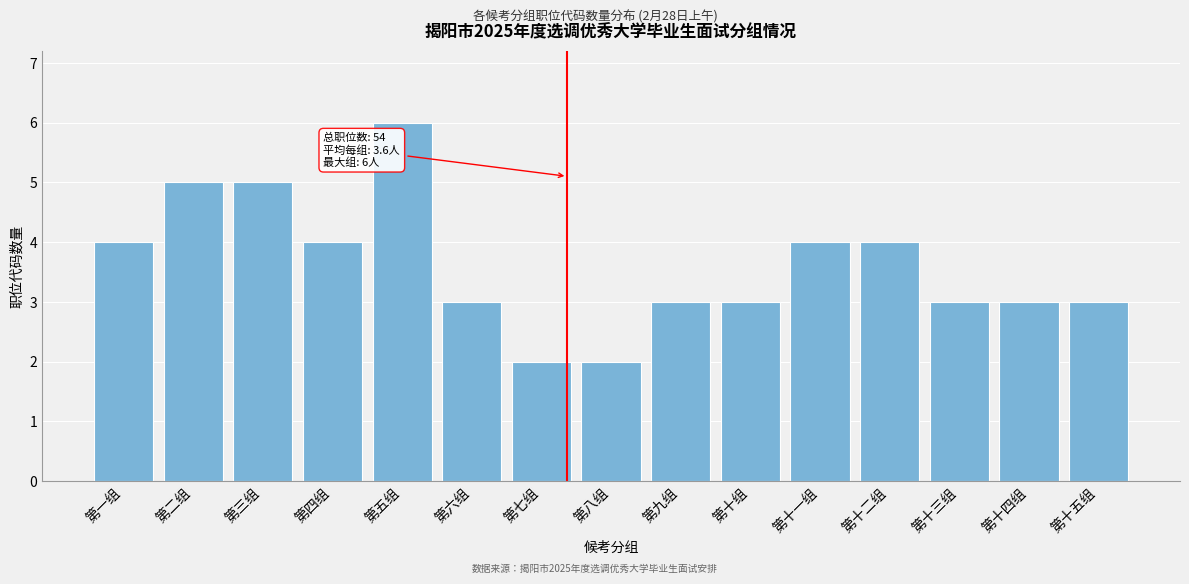

Reading left to right, transcribe all the data shown in this chart.

第一组=4	第二组=5	第三组=5	第四组=4	第五组=6	第六组=3	第七组=2	第八组=2	第九组=3	第十组=3	第十一组=4	第十二组=4	第十三组=3	第十四组=3	第十五组=3